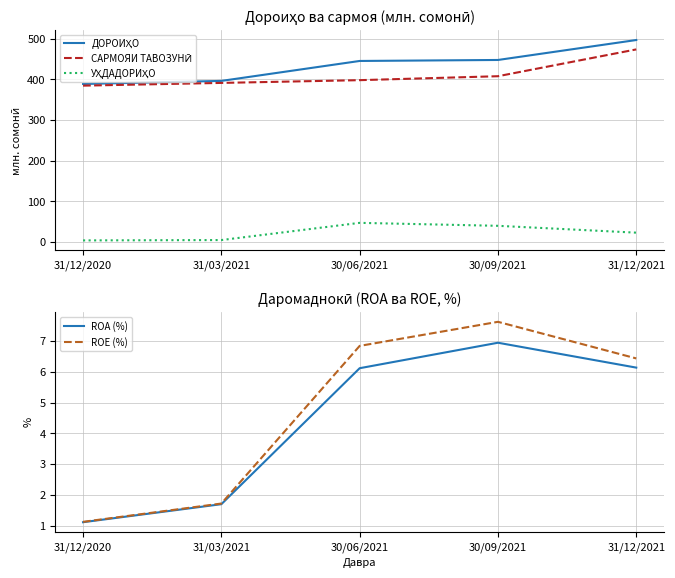

What is the value of the САРМОЯИ ТАВОЗУНӢ point at the 3rd from the left?

397.8